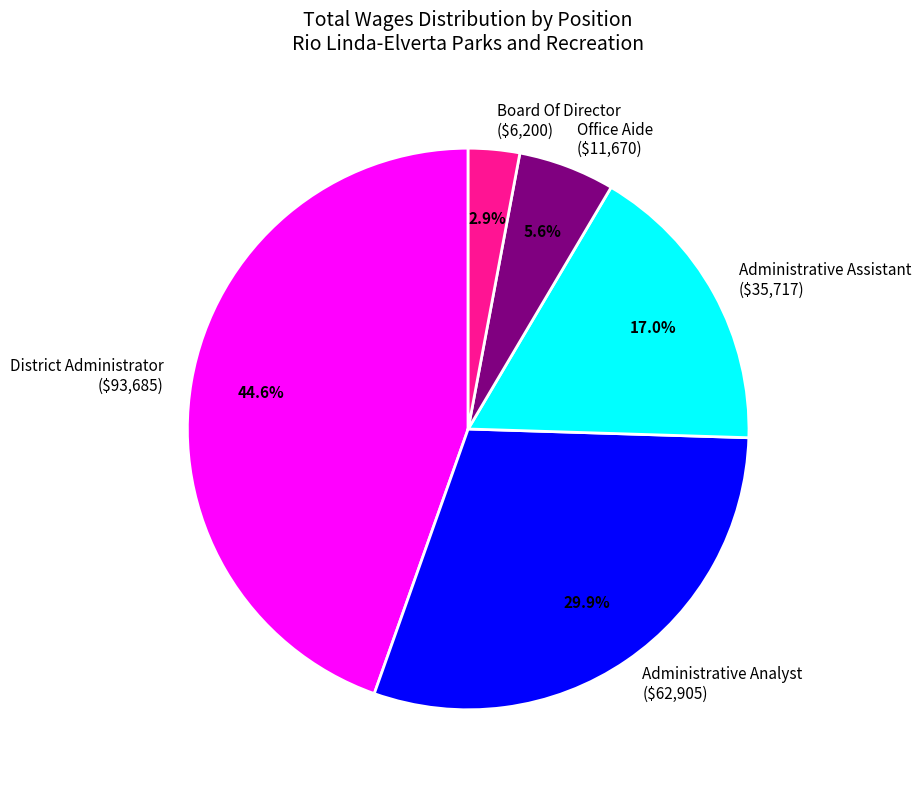

Does any single category account for the majority?

No